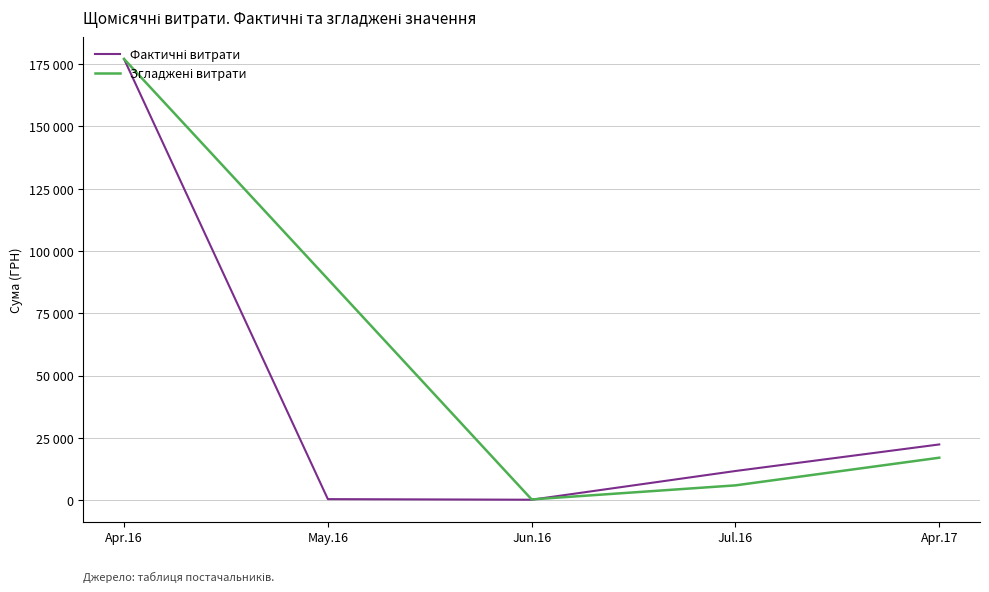

Reading left to right, what are all the values shown in this chart?

Фактичні витрати: 177086.1	504.0	264.0	11787.4	22441.2
Згладжені витрати: 177086.1	88795.1	384.0	6025.7	17114.3